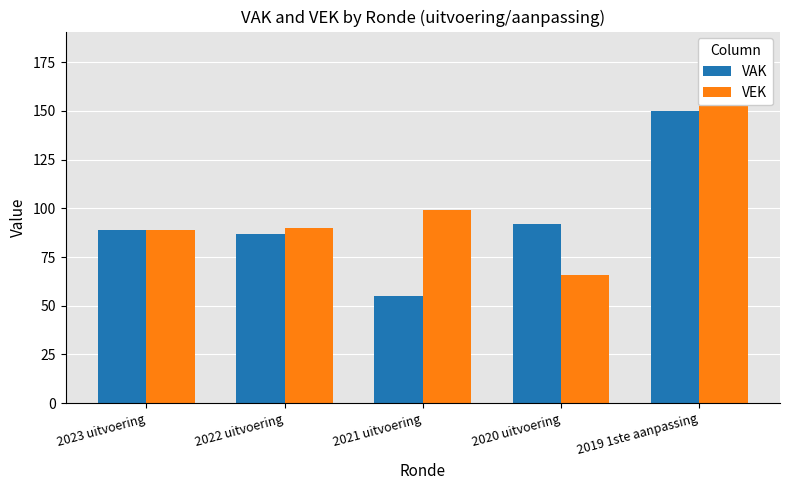

The value of VEK at 2020 uitvoering is 66. True or false?

True